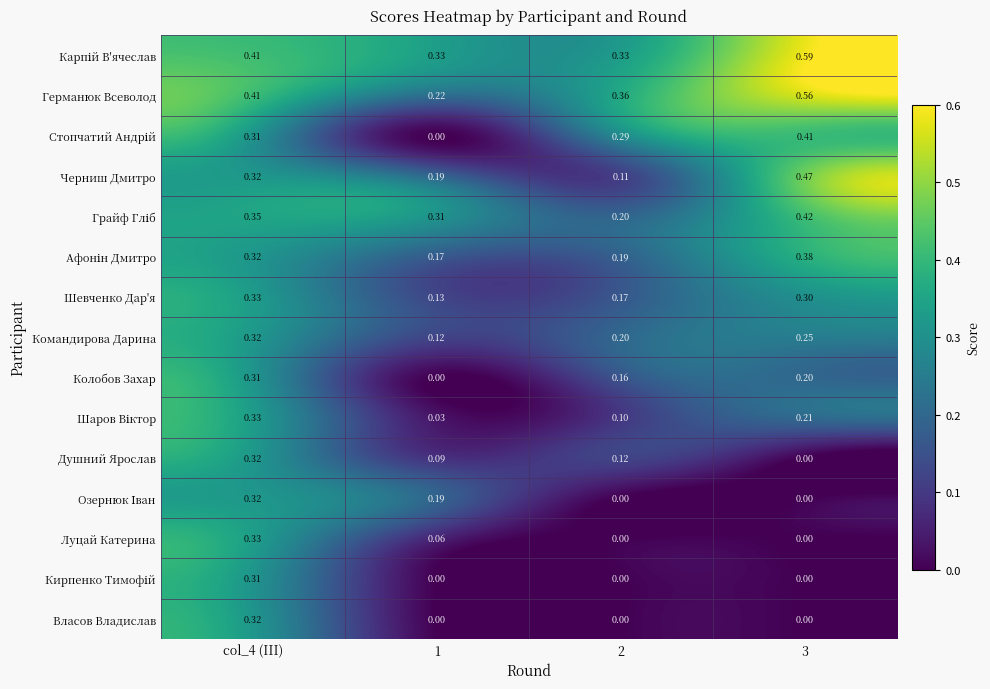

Between col_4 (III) and 1, which series saw the biggest shift?

Власов Владислав